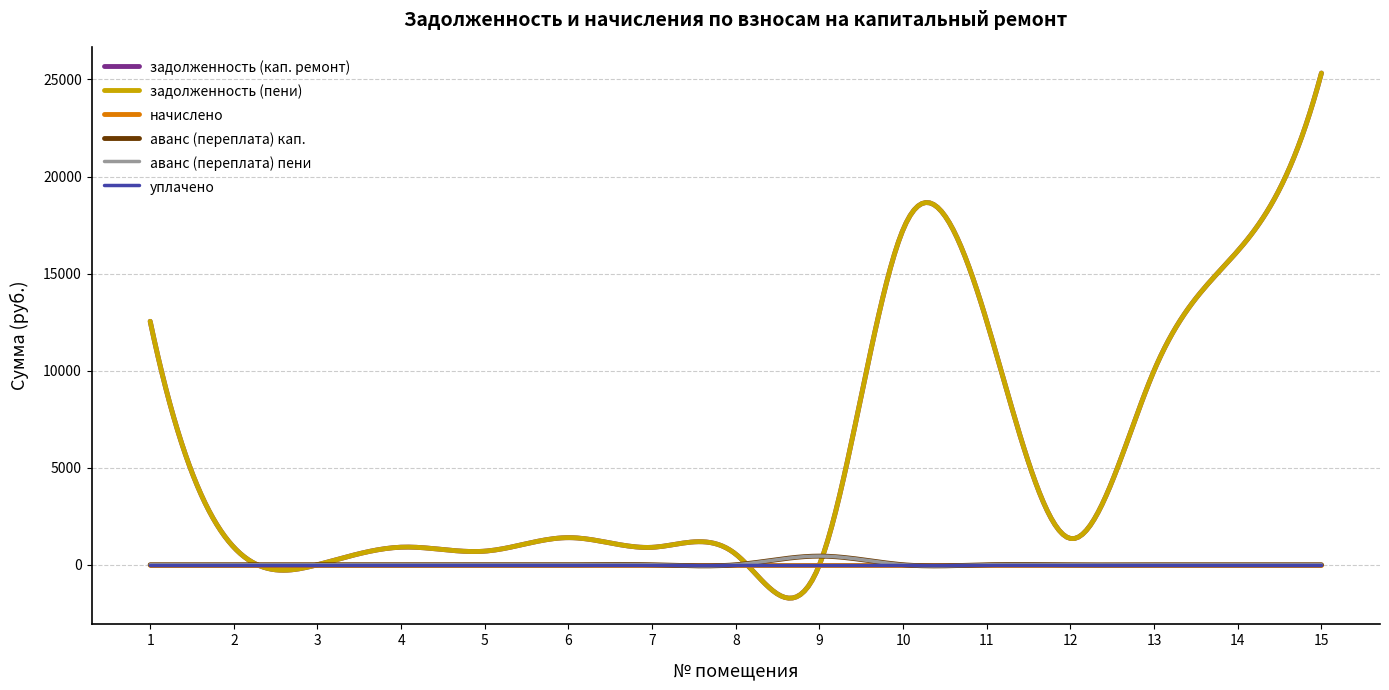

Rank the series by their maximum value, from lowest to highest.

начислено, уплачено, аванс (переплата) кап., аванс (переплата) пени, задолженность (кап. ремонт), задолженность (пени)